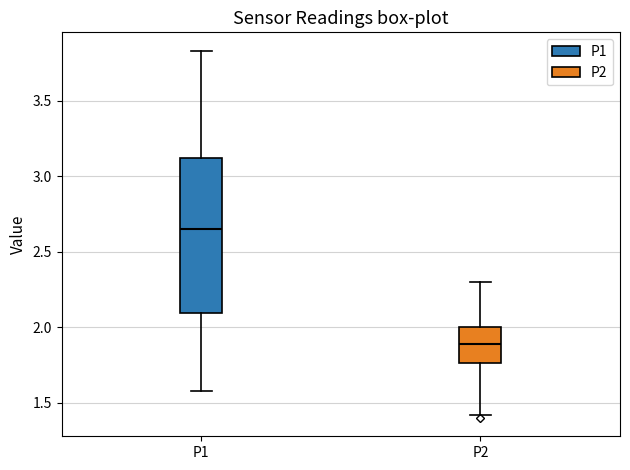

Where does the lower whisker of the box for P1 end on the y-axis? The values are not printed on the chart, so give them approximately, as read against the axis.

1.60